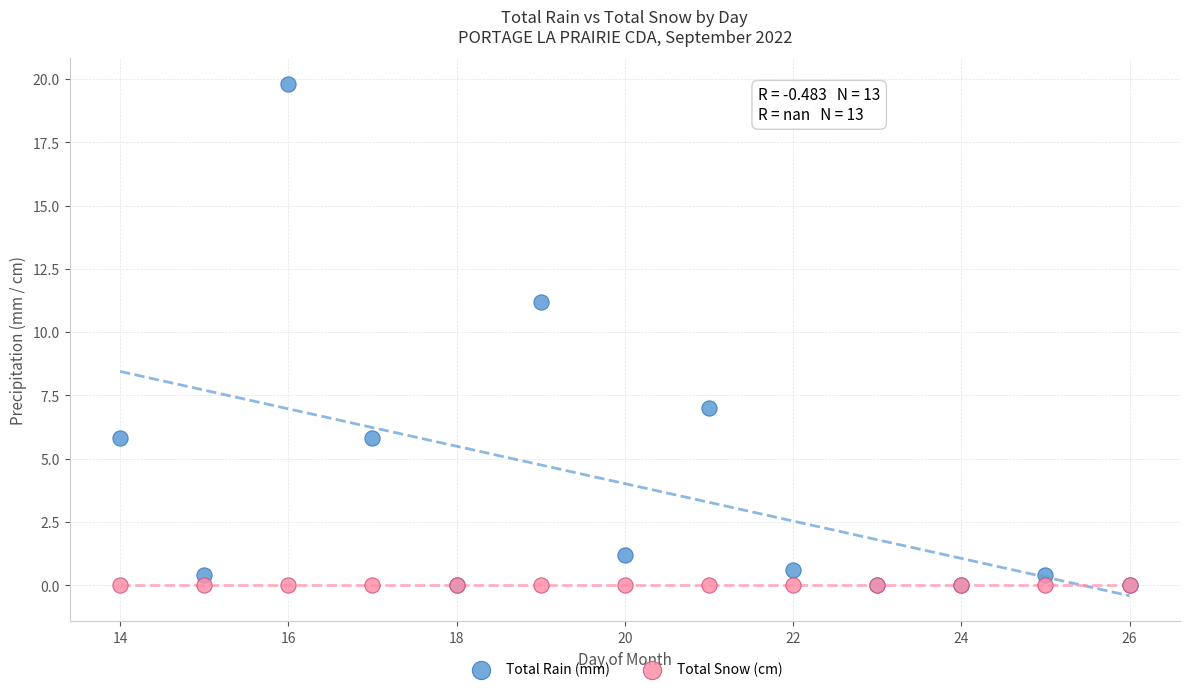

Which series contains the highest Y value?

Total Rain (mm)